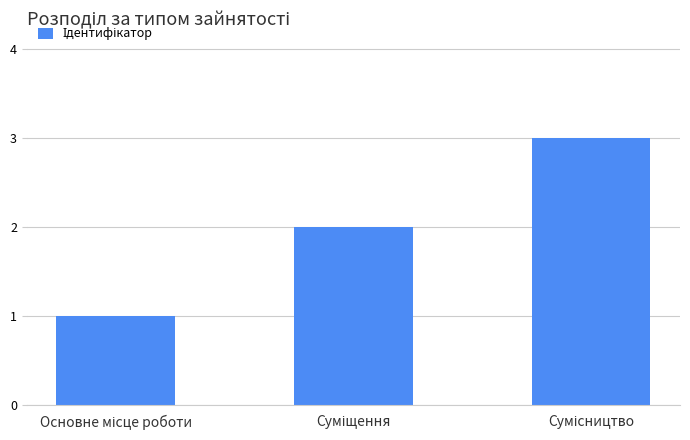

What is the greatest value displayed?

3